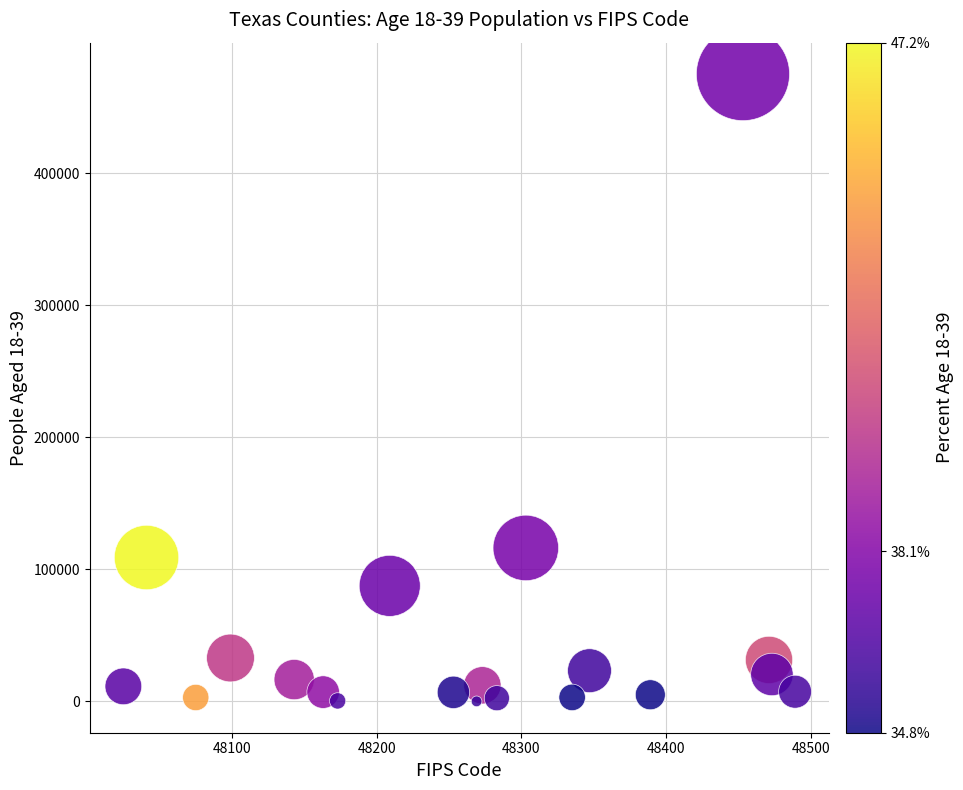

What Y value in the scatter plot is closest to 237671?

116290